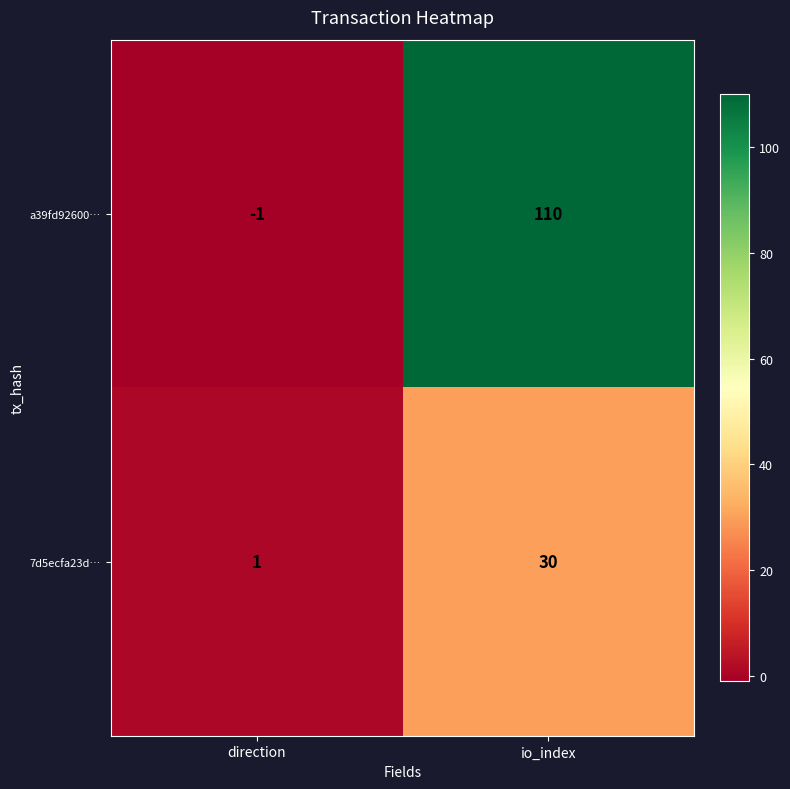

List the labels in order of 7d5ecfa23d… value, largest first.

io_index, direction